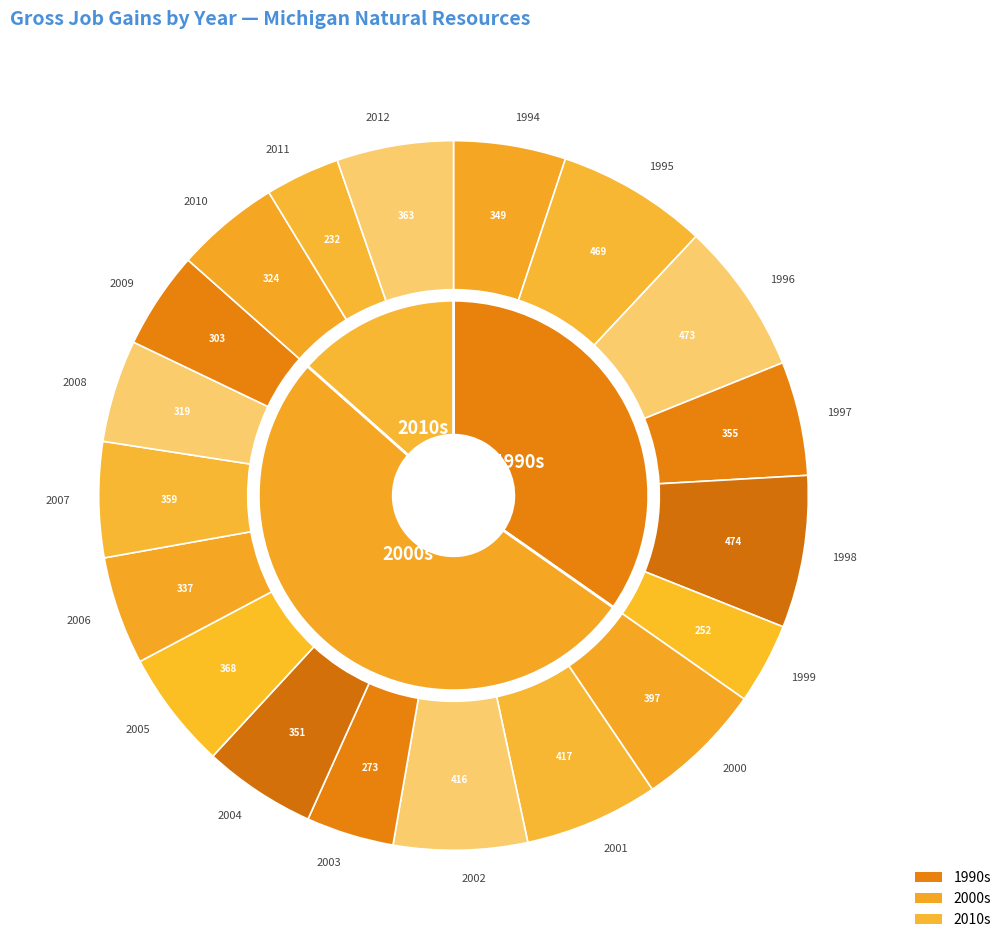

How many slices are in this pie chart?

19